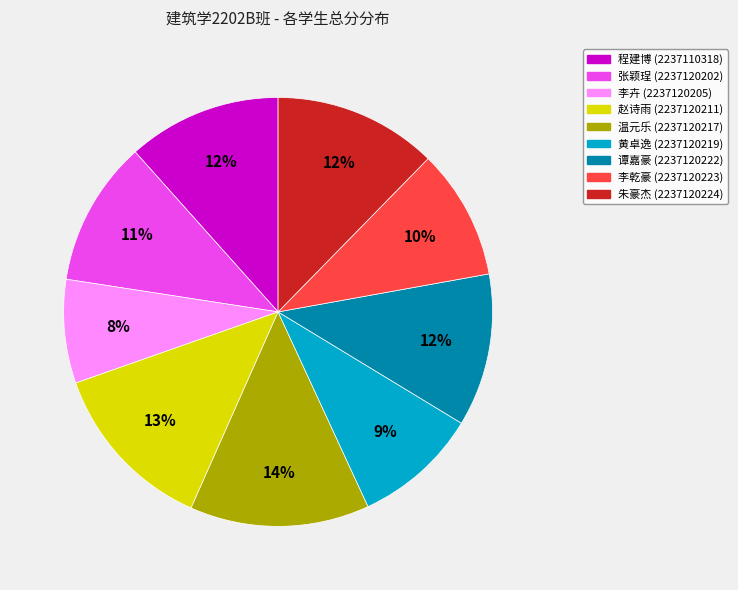

To the nearest percent, what is the difference between the largest and smallest slice percentages?

6%